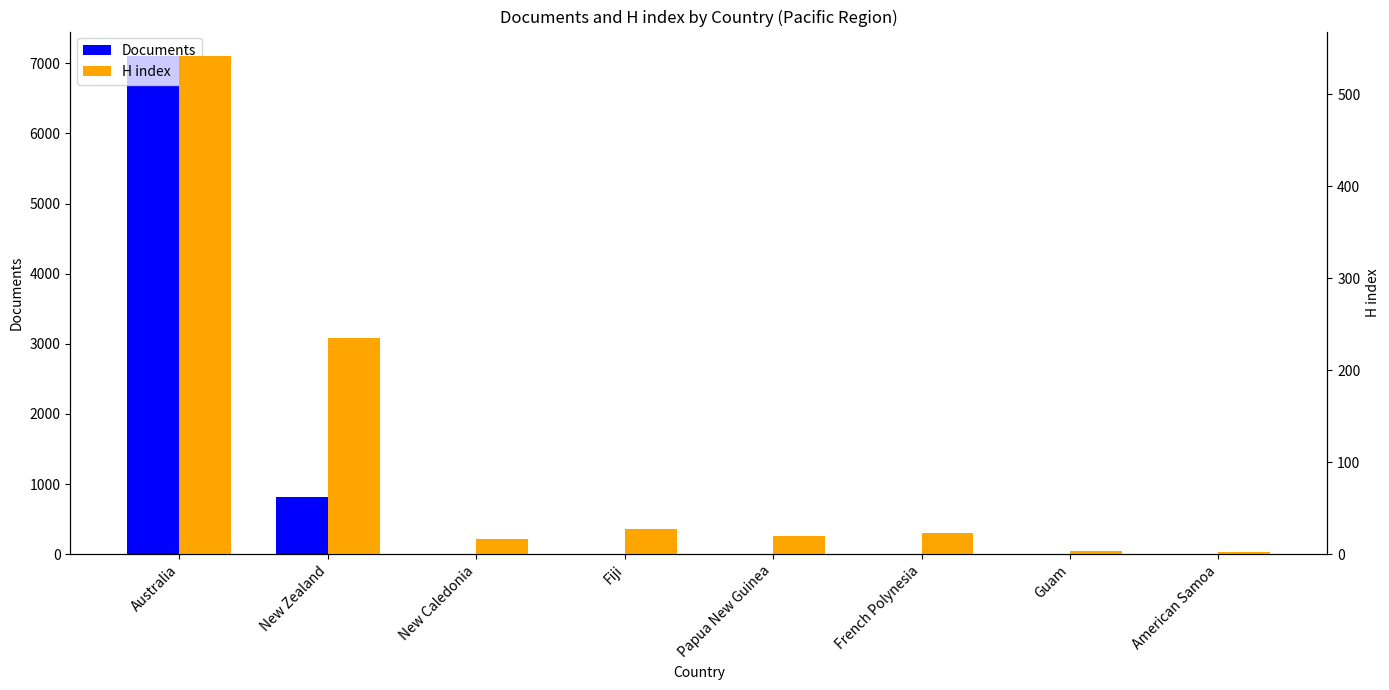

Which series changed the most between Guam and American Samoa?

H index